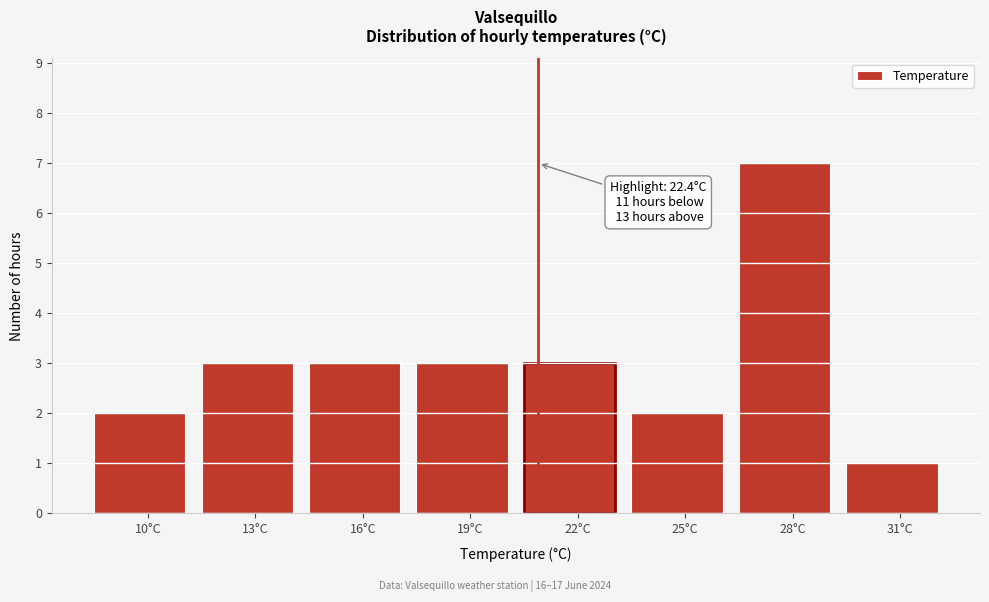

Reading left to right, list all the values displayed in this chart.

2	3	3	3	3	2	7	1